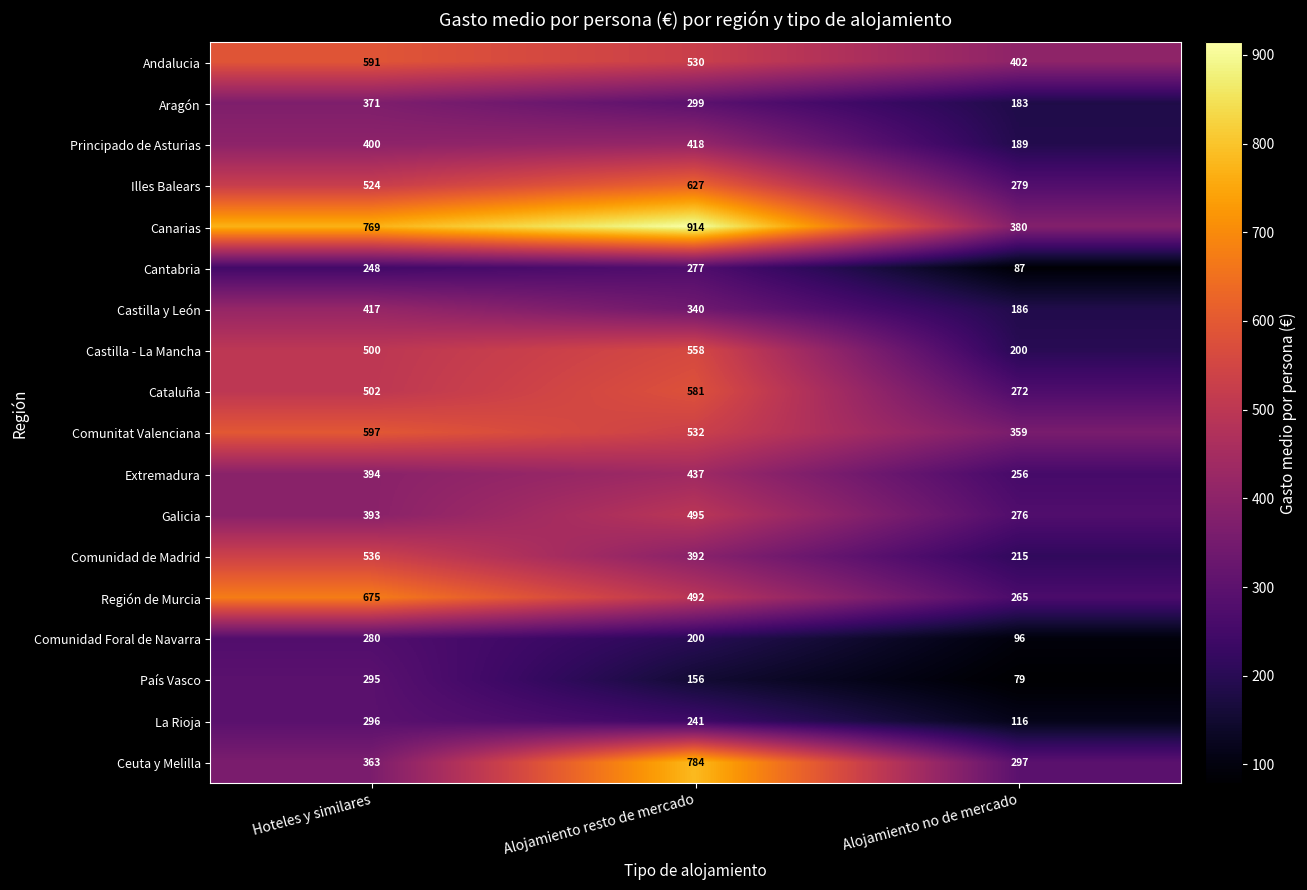

How many Castilla y León values are between 186 and 417?

3